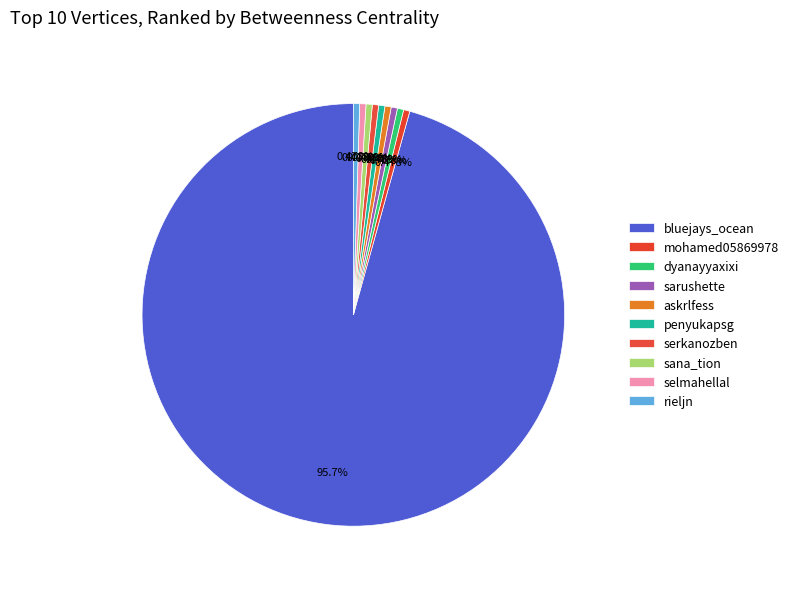

Does any single category account for the majority?

Yes